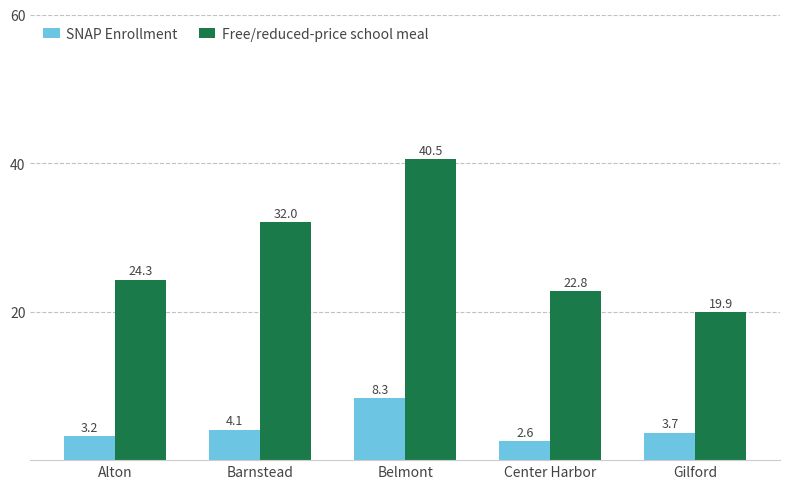

What is the highest value of the Free/reduced-price school meal series?

40.5